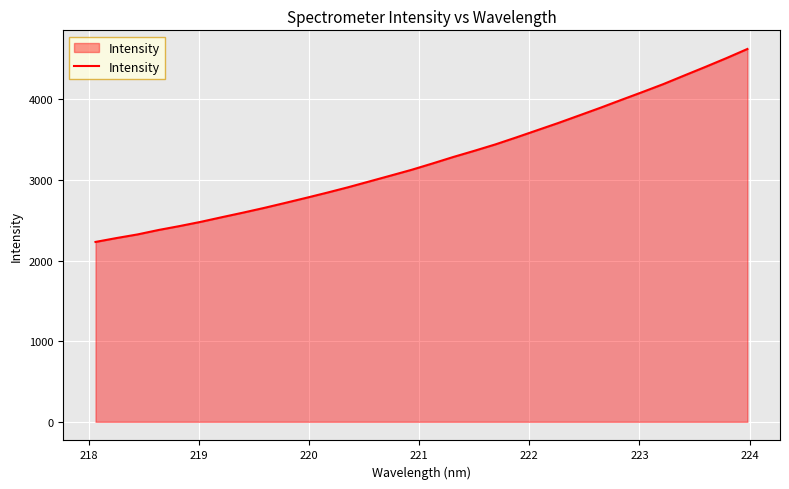

What is the smallest value displayed?

2231.0